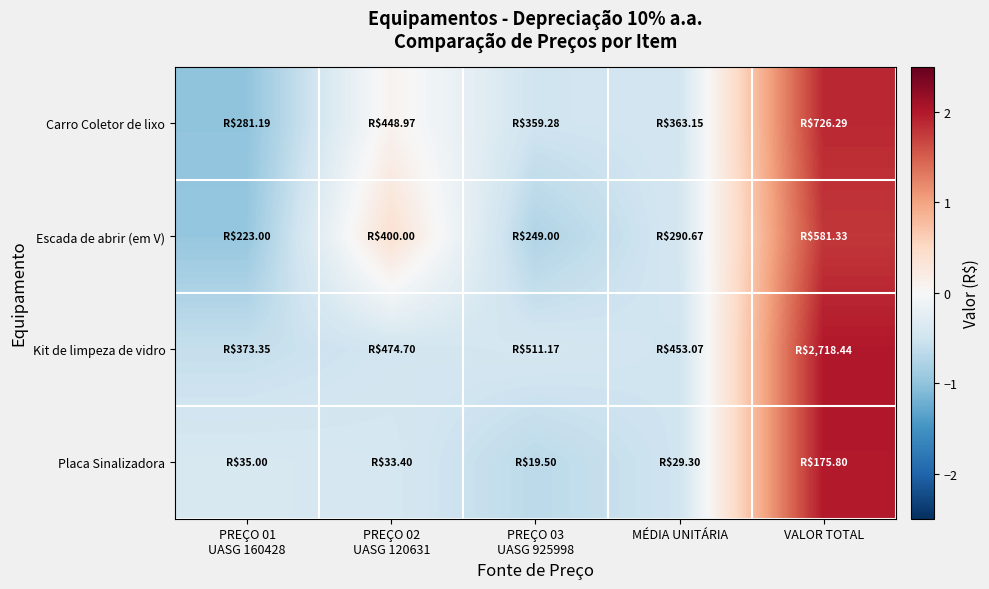

Which series has the largest total across all categories?

Kit de limpeza de vidro